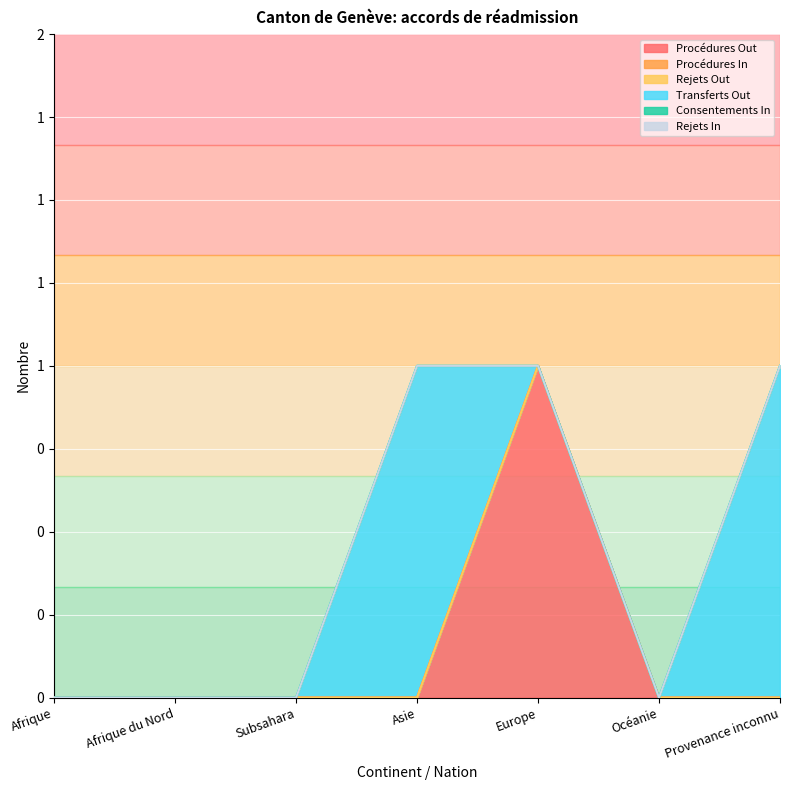

What position from the right is Afrique du Nord?

6